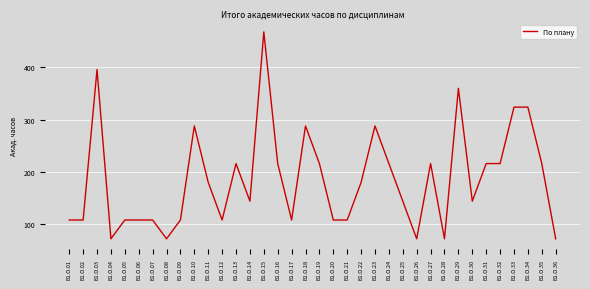

The value at Б1.О.31 is 125. True or false?

False